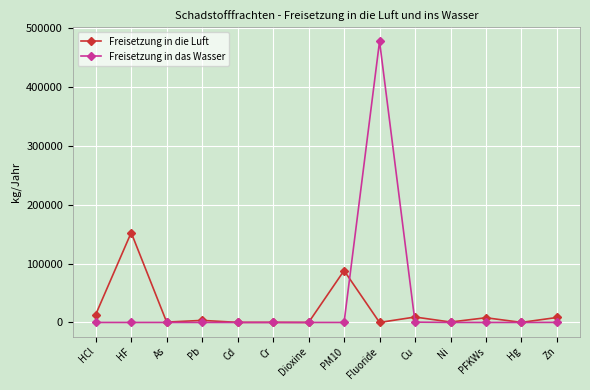

Rank the series by their maximum value, from highest to lowest.

Freisetzung in das Wasser, Freisetzung in die Luft